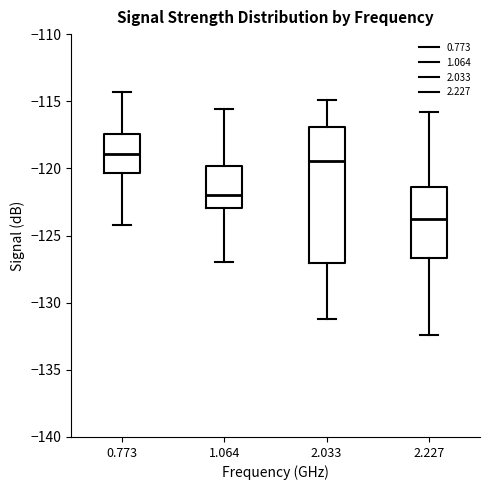

Reading left to right, read every box against the y-axis: the position of its median line, the range the box covers, and the ends of its whiskers. The values are not printed on the chart, so give them approximately, as read against the axis.

0.773: median -119.0, box -120.5 to -117.5, whiskers -124.0 to -114.5
1.064: median -122.0, box -123.0 to -120.0, whiskers -127.0 to -115.5
2.033: median -119.5, box -127.0 to -117.0, whiskers -131.0 to -115.0
2.227: median -123.5, box -126.5 to -121.5, whiskers -132.5 to -116.0